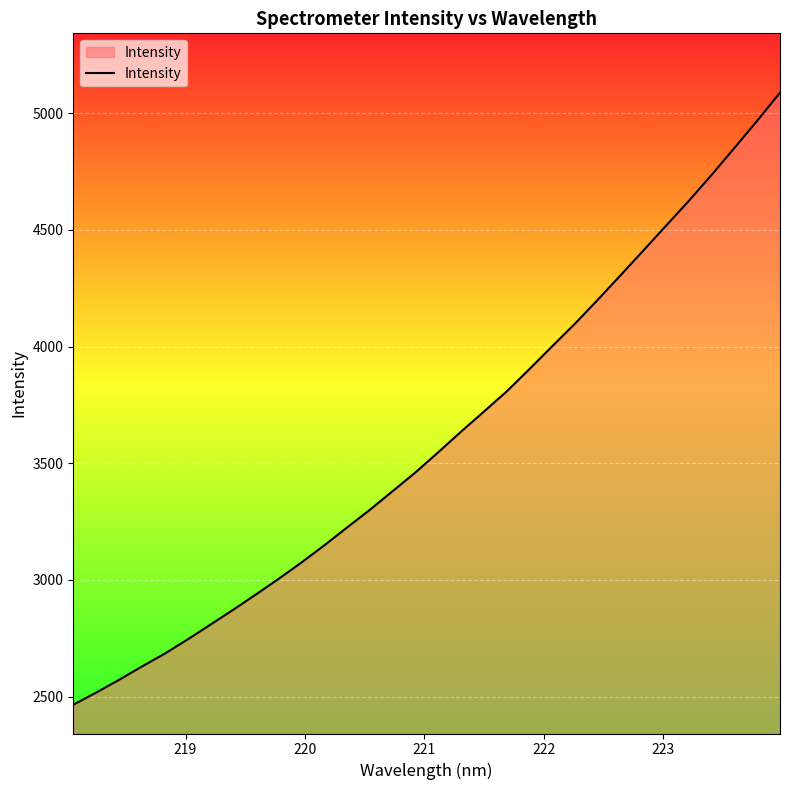

What is the maximum value shown in the chart?

5088.4